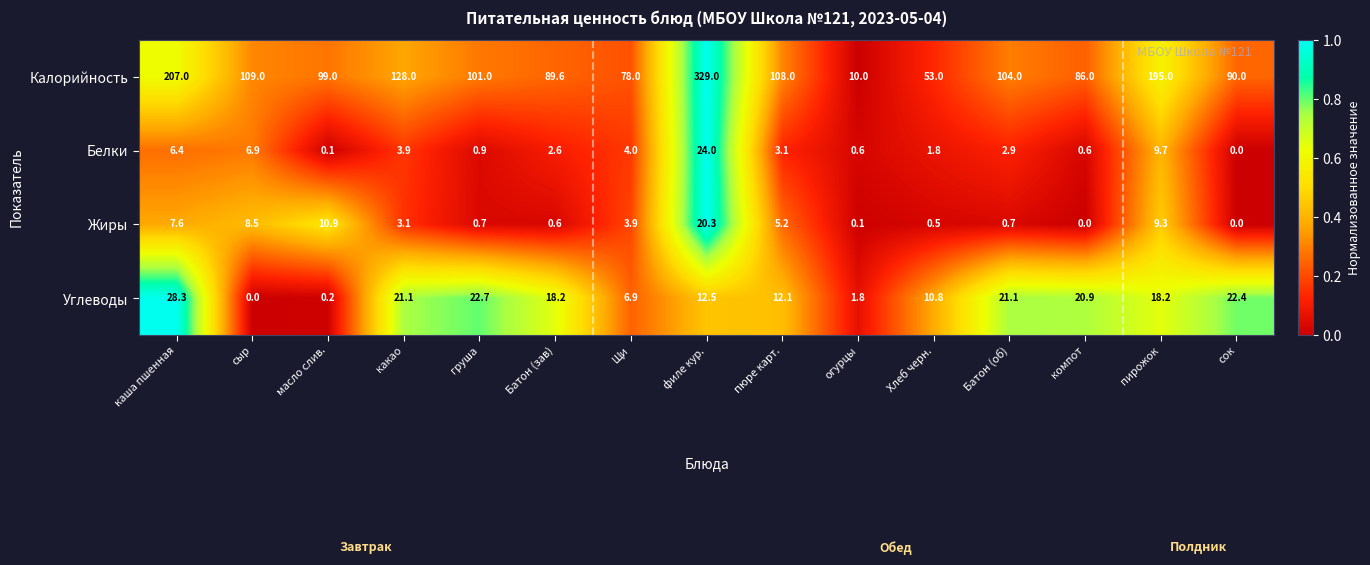

List the series in order of their peak value, lowest first.

Жиры, Белки, Углеводы, Калорийность